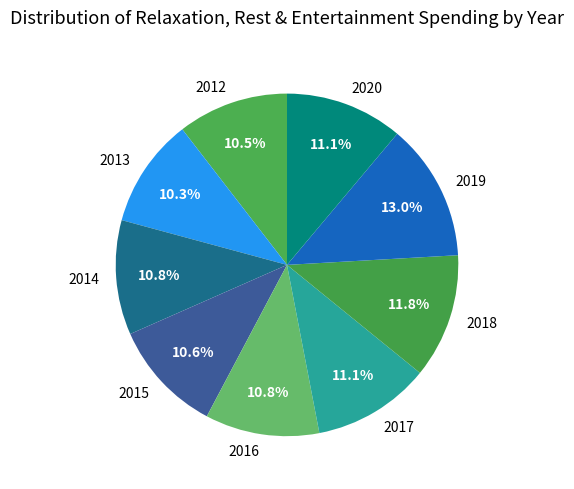

To the nearest percent, what portion does 2020 represent?

11%